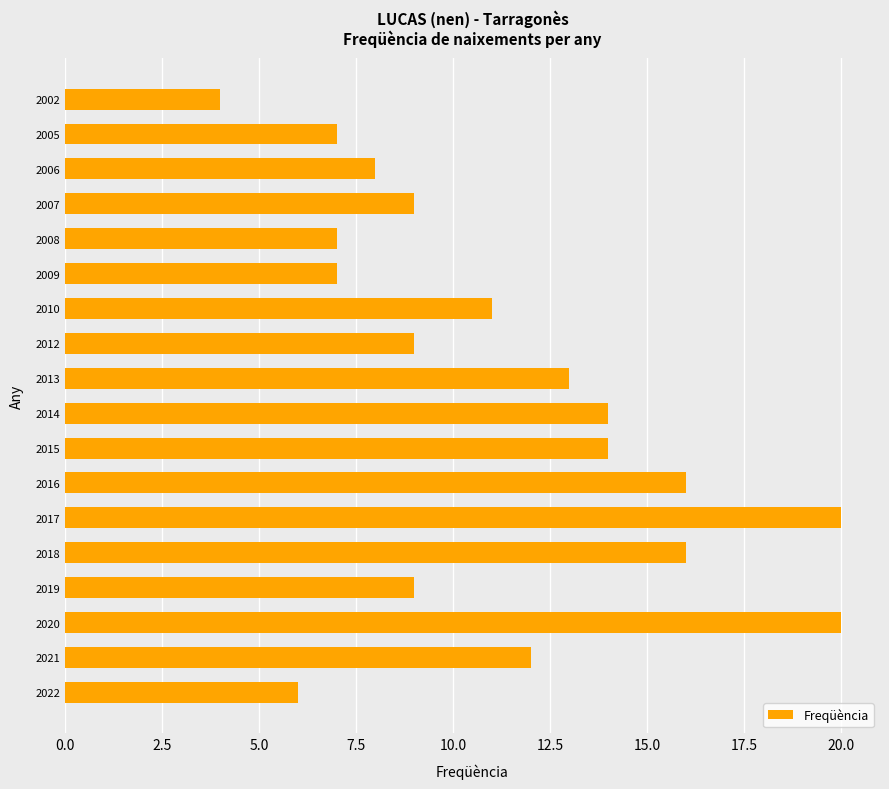

Reading bottom to top, what are all the values shown in this chart?

2022=6	2021=12	2020=20	2019=9	2018=16	2017=20	2016=16	2015=14	2014=14	2013=13	2012=9	2010=11	2009=7	2008=7	2007=9	2006=8	2005=7	2002=4